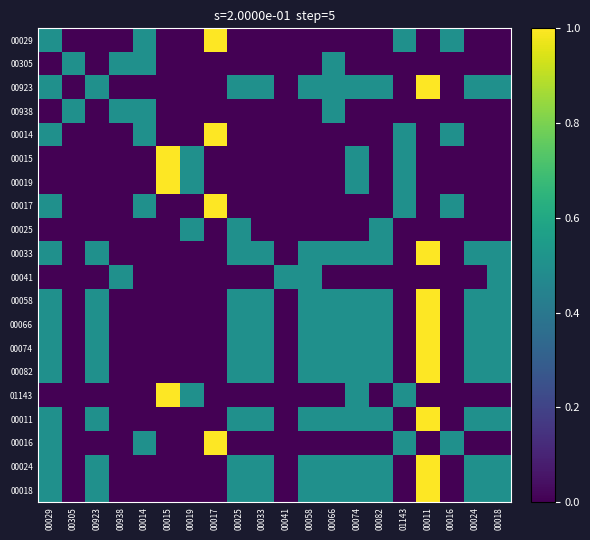

Rank the series at 00018 from highest to lowest value.

00923, 00033, 00041, 00058, 00066, 00074, 00082, 00011, 00024, 00018, 00029, 00305, 00938, 00014, 00015, 00019, 00017, 00025, 01143, 00016